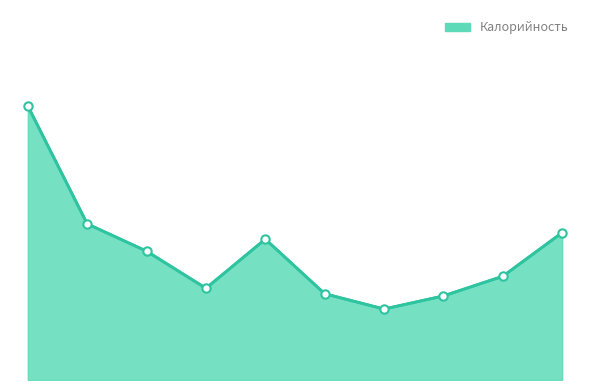

Does the chart have visible grid lines?

No